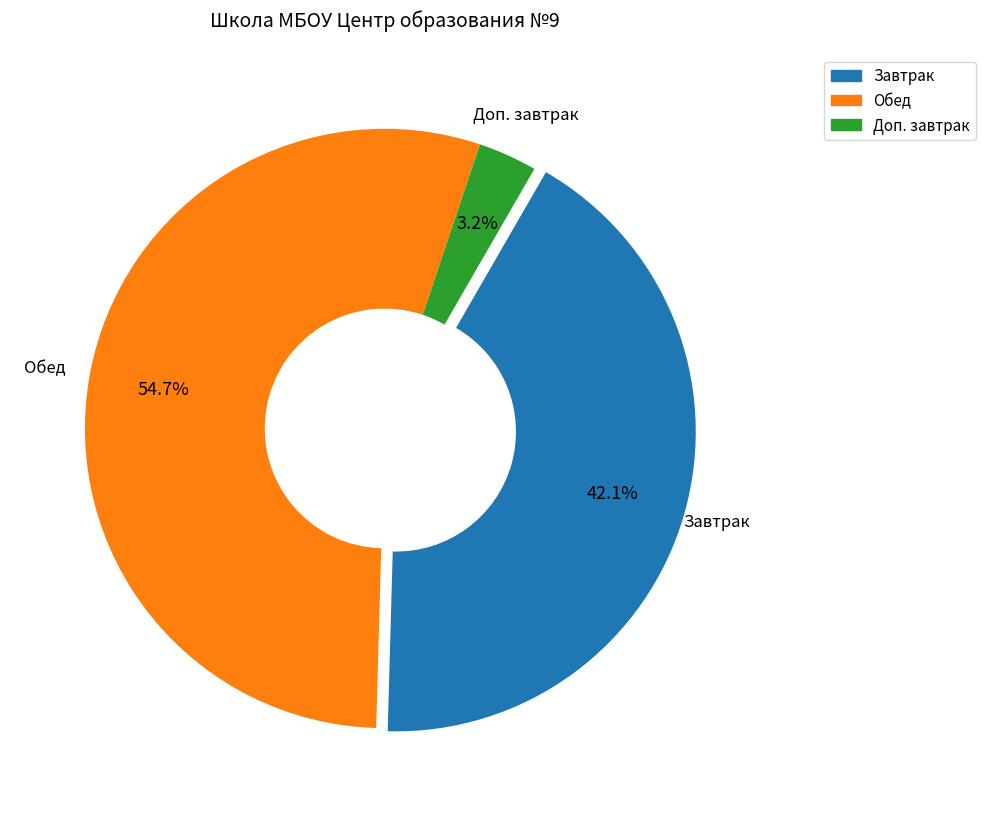

Is there a majority slice in this chart?

Yes